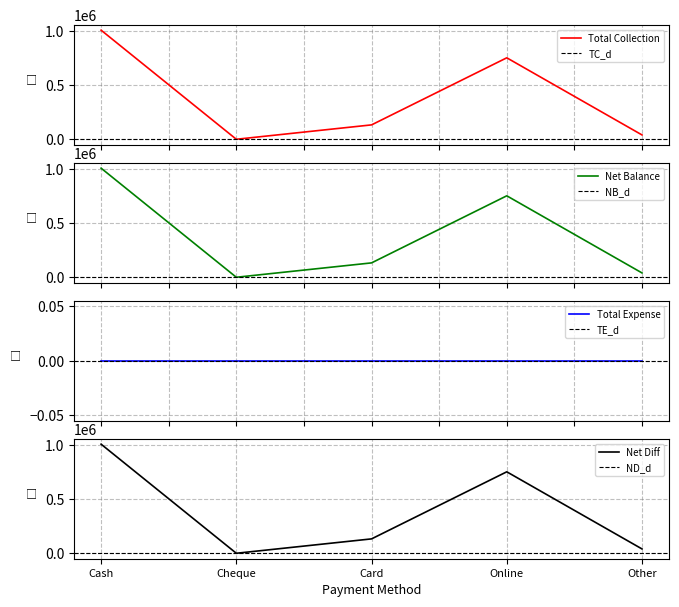

How many interior local peaks does the Net Balance series have?

1